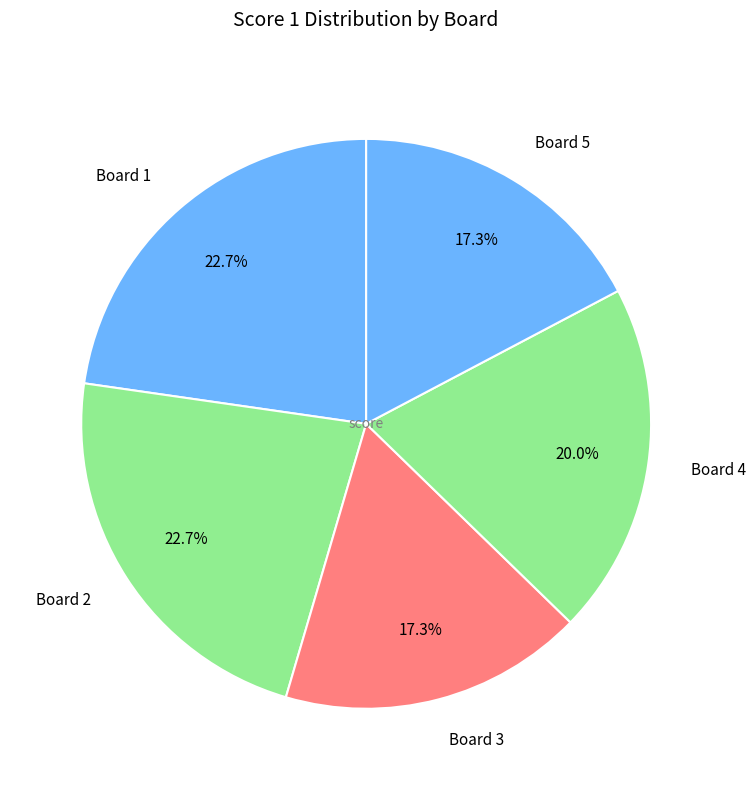

Combined, what portion of the pie is Board 2 and Board 5?

40.0%